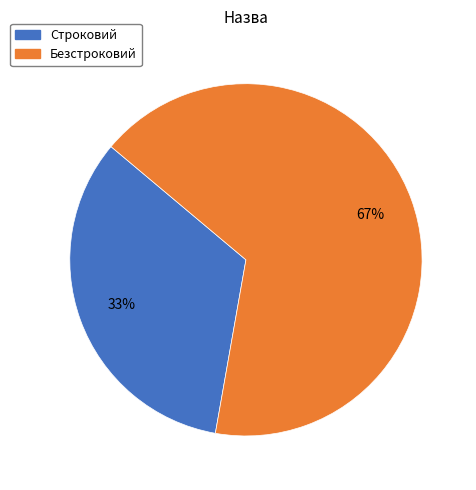

Which slice is the largest?

Безстроковий